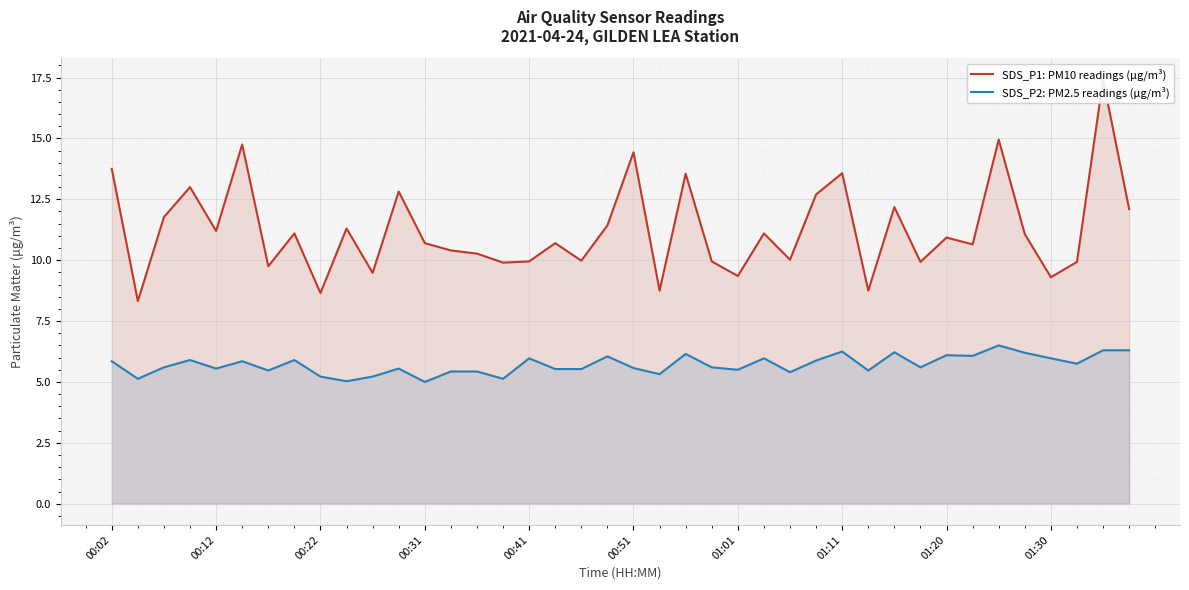

At which category is the sum across all series the highest?

38